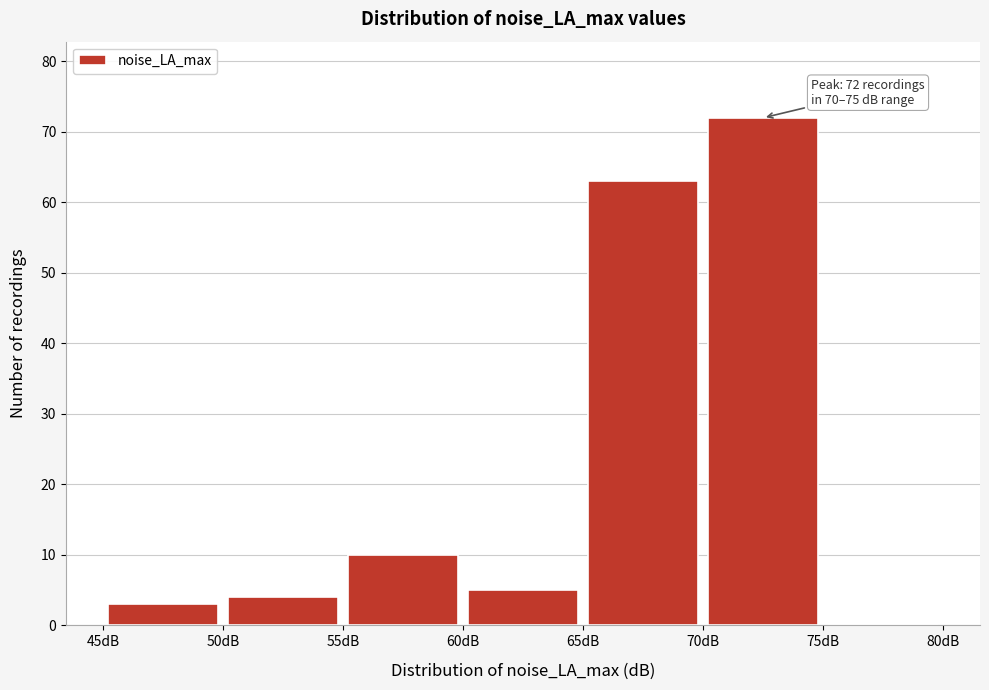

Over which range of the x-axis is the bar tallest?

70 to 75